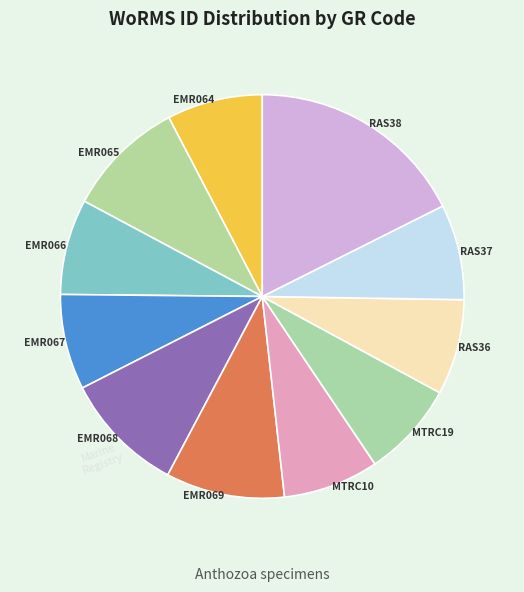

Which slice is the largest?

RAS38